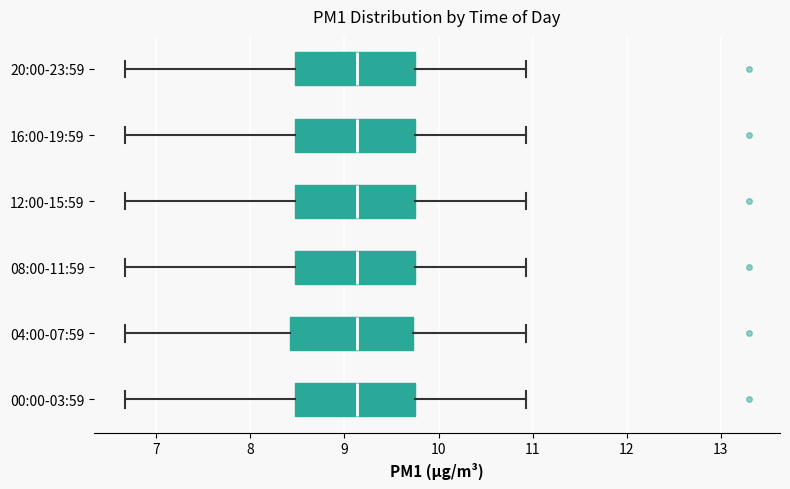

Reading bottom to top, transcribe this box plot: for each box, give where its median line is, the range the box spans, and where its two whiskers end, as read against the x-axis. The values are not printed on the chart, so give them approximately, as read against the axis.

00:00-03:59: median 9.1, box 8.5 to 9.7, whiskers 6.7 to 10.9
04:00-07:59: median 9.1, box 8.4 to 9.7, whiskers 6.7 to 10.9
08:00-11:59: median 9.1, box 8.5 to 9.7, whiskers 6.7 to 10.9
12:00-15:59: median 9.1, box 8.5 to 9.7, whiskers 6.7 to 10.9
16:00-19:59: median 9.1, box 8.5 to 9.7, whiskers 6.7 to 10.9
20:00-23:59: median 9.1, box 8.5 to 9.7, whiskers 6.7 to 10.9